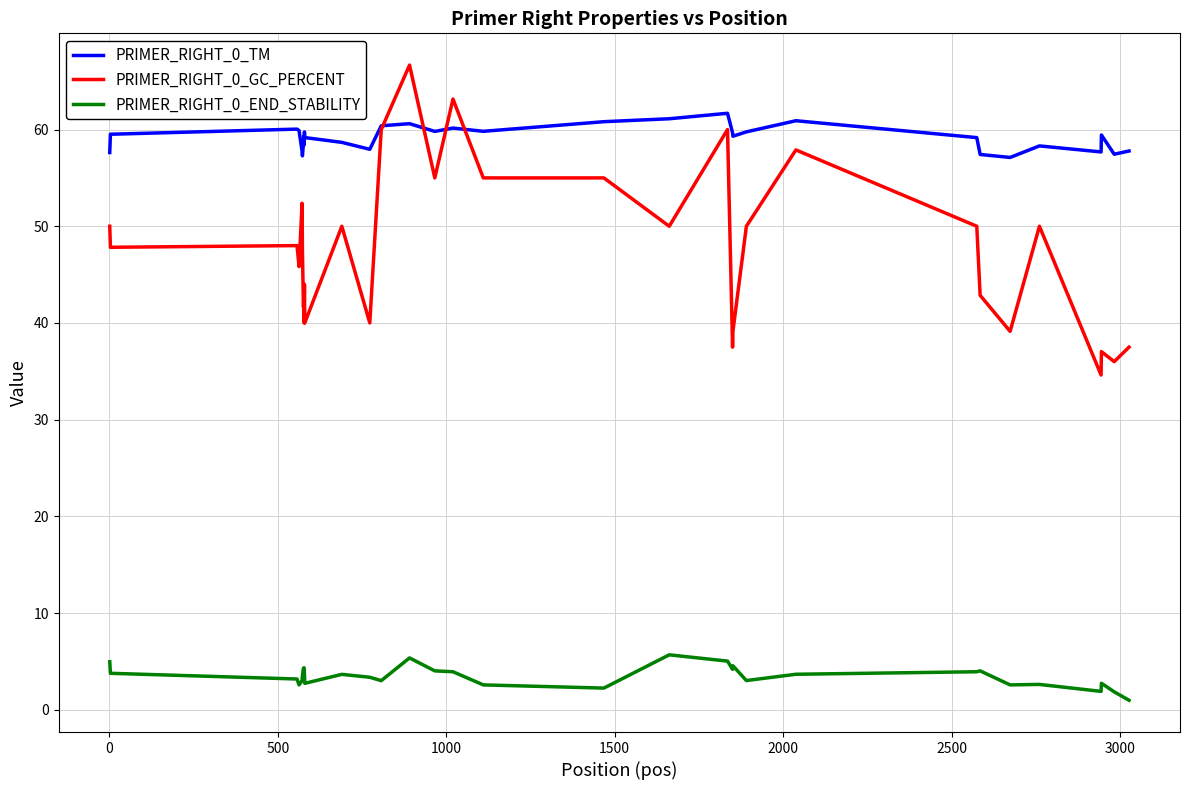

List the series in order of their overall mean, highest first.

PRIMER_RIGHT_0_TM, PRIMER_RIGHT_0_GC_PERCENT, PRIMER_RIGHT_0_END_STABILITY